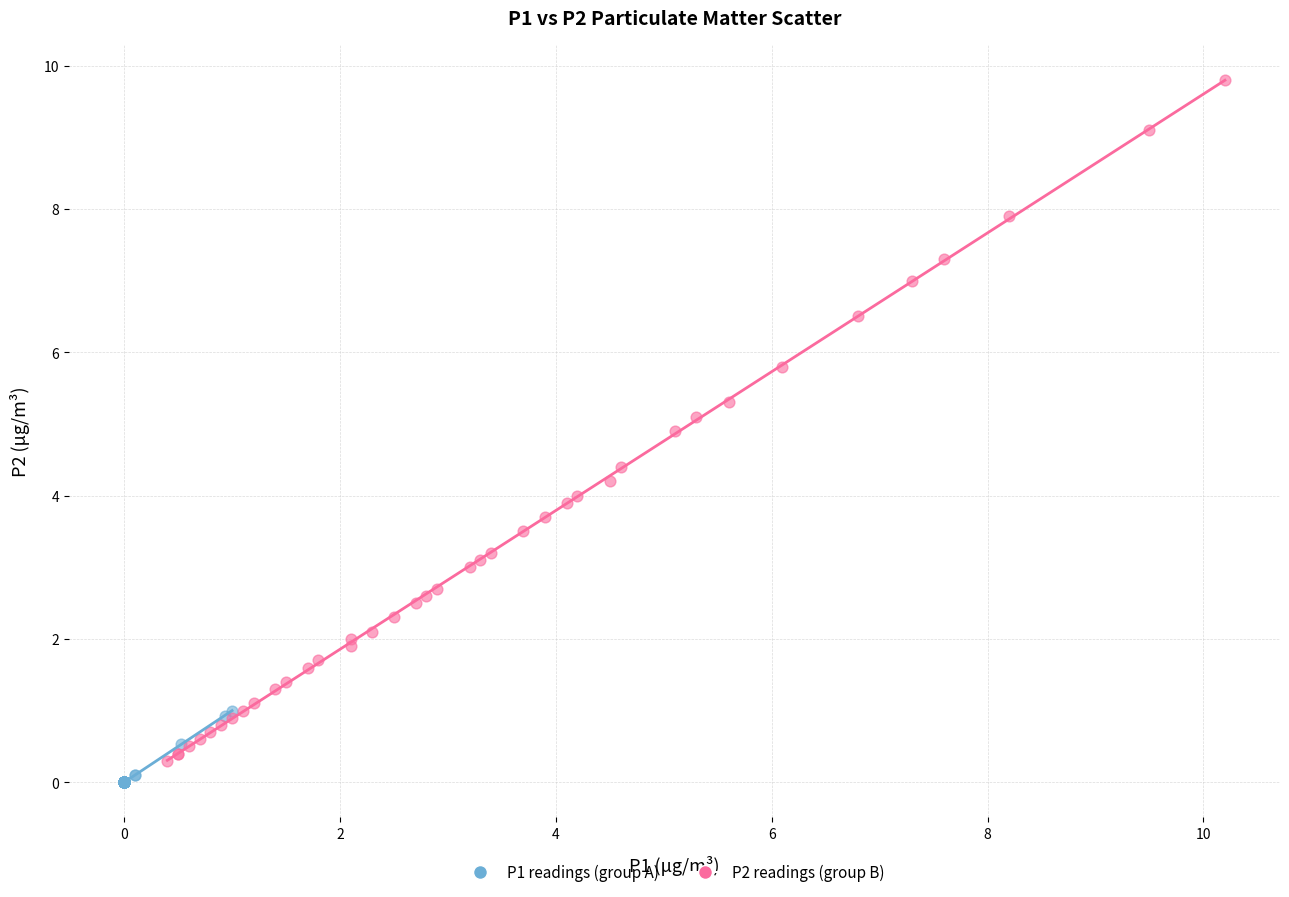

Which series contains the highest Y value?

P2 readings (group B)